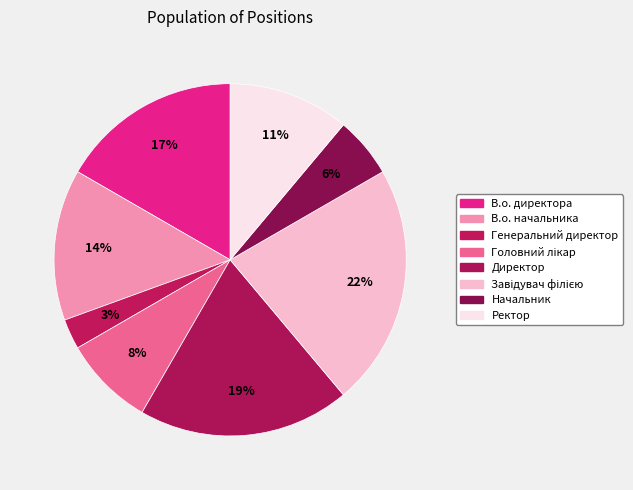

How many slices are in this pie chart?

8